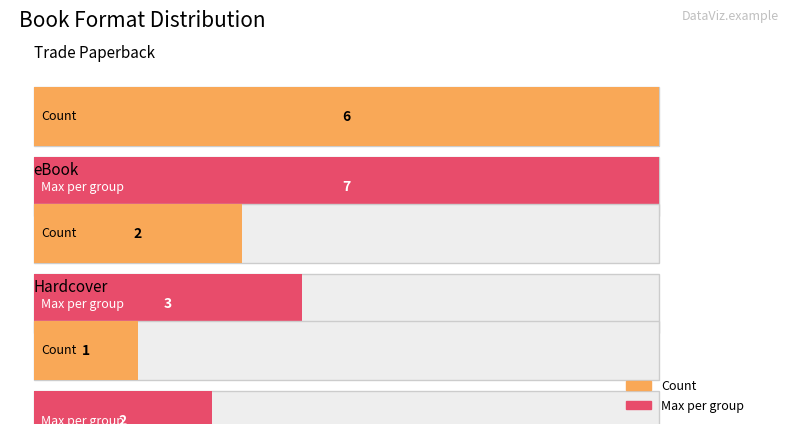

Which series has the largest total across all categories?

Count